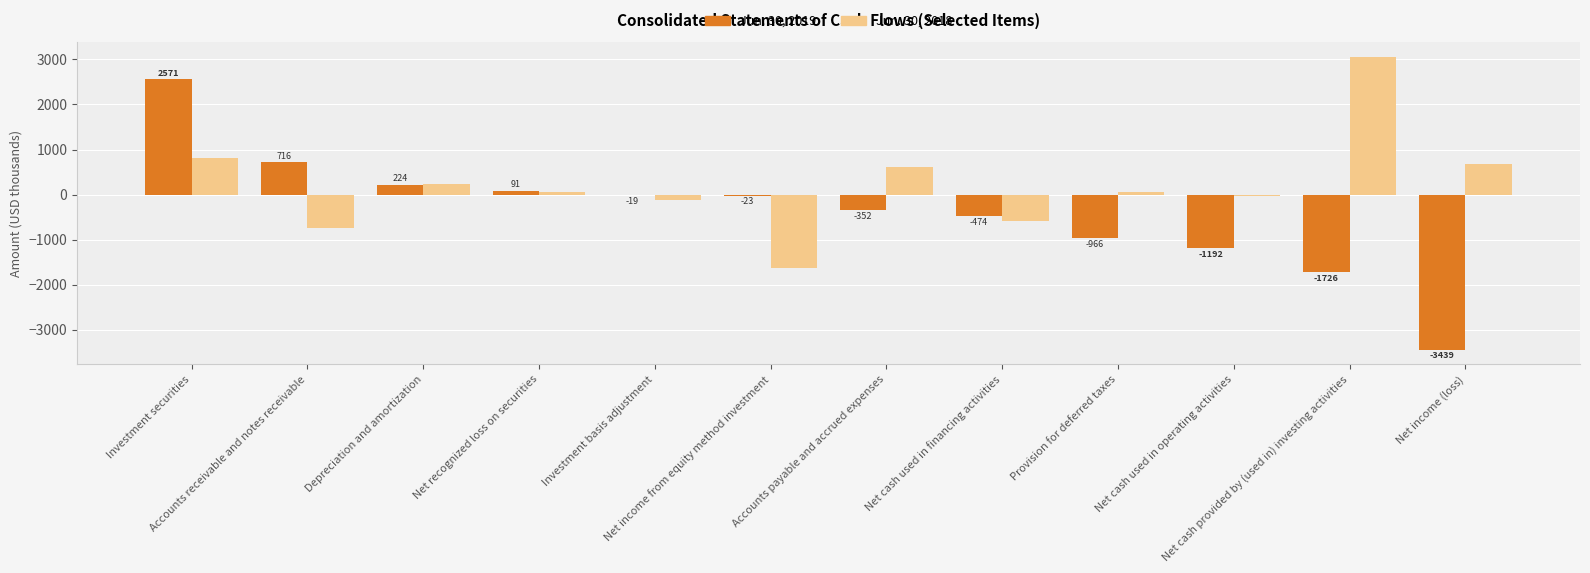

What are all the series names shown in the legend?

Jun. 30, 2019, Jun. 30, 2018